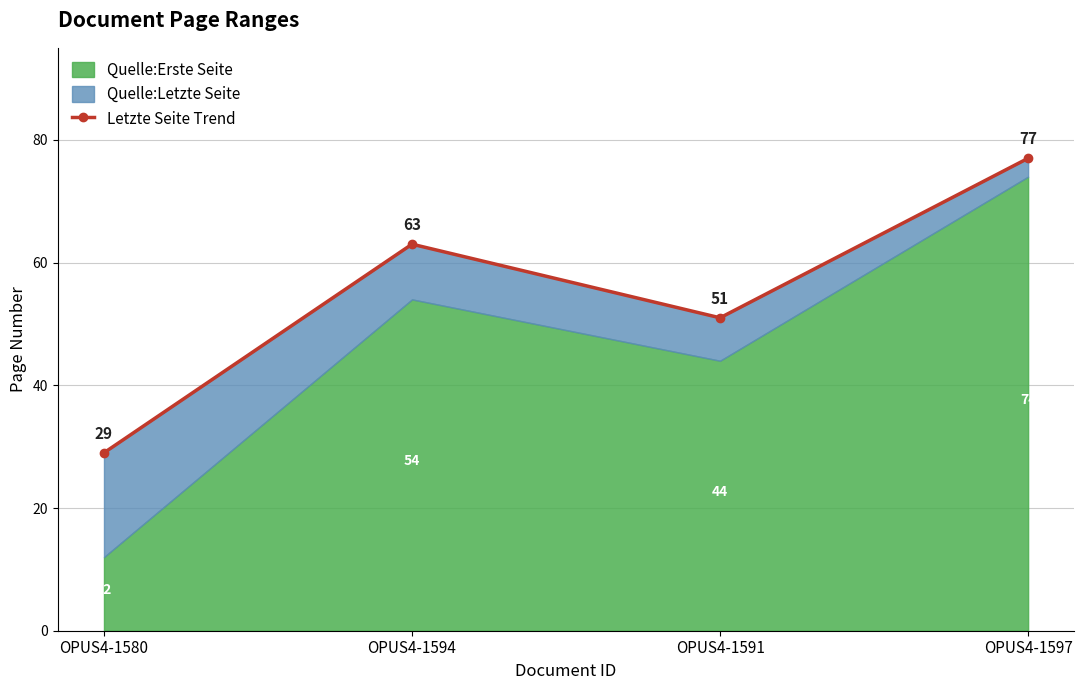

What position from the left is OPUS4-1580?

1